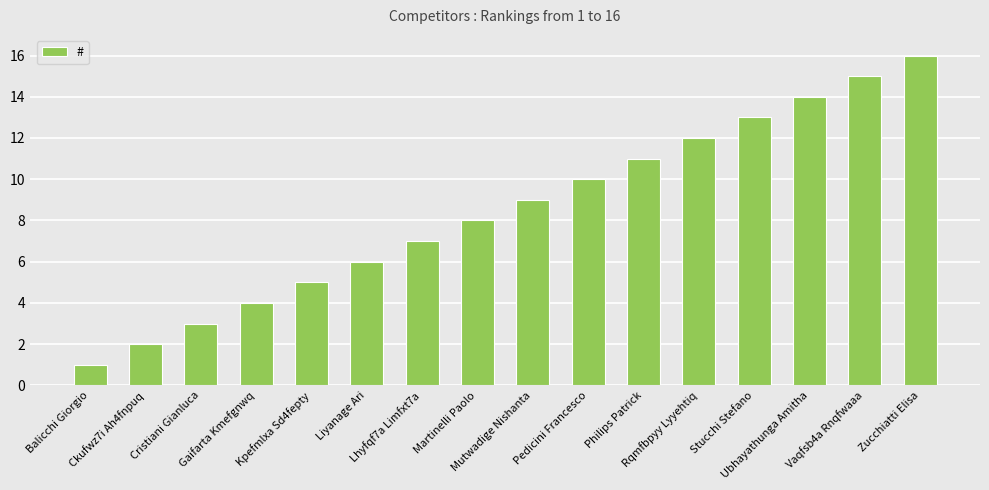

Reading left to right, what are all the values shown in this chart?

Balicchi Giorgio=1	Ckufwz7i Ah4fnpuq=2	Cristiani Gianluca=3	Gaifarta Kmefgnwq=4	Kpefmlxa Sd4fepty=5	Liyanage Ari=6	Lhyfqf7a Limfxt7a=7	Martinelli Paolo=8	Mutwadige Nishanta=9	Pedicini Francesco=10	Philips Patrick=11	Rqmfbpyy Lyyehtiq=12	Stucchi Stefano=13	Ubhayathunga Amitha=14	Vaqfsb4a Rnqfwaaa=15	Zucchiatti Elisa=16